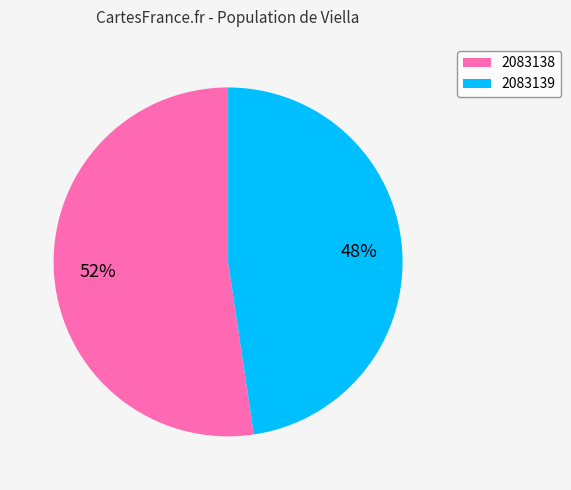

What is the smallest slice in the pie chart?

2083139